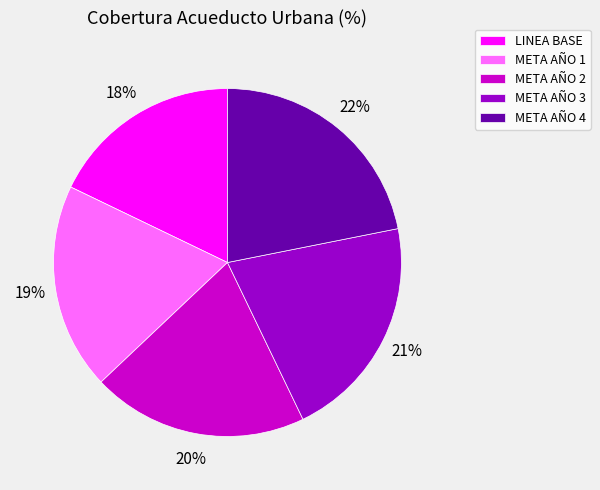

Rank the categories by value from highest to lowest.

META AÑO 4, META AÑO 3, META AÑO 2, META AÑO 1, LINEA BASE